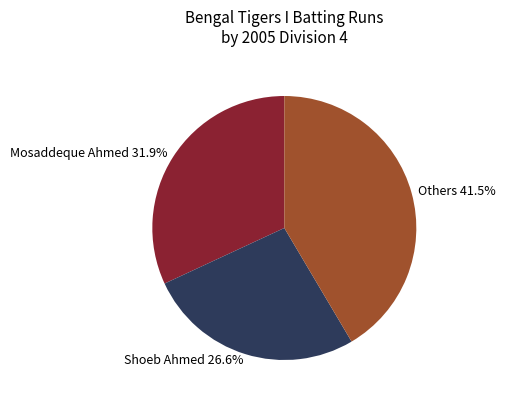

What is the ratio of the value at Mosaddeque Ahmed 31.9% to the value at Shoeb Ahmed 26.6%?

1.2